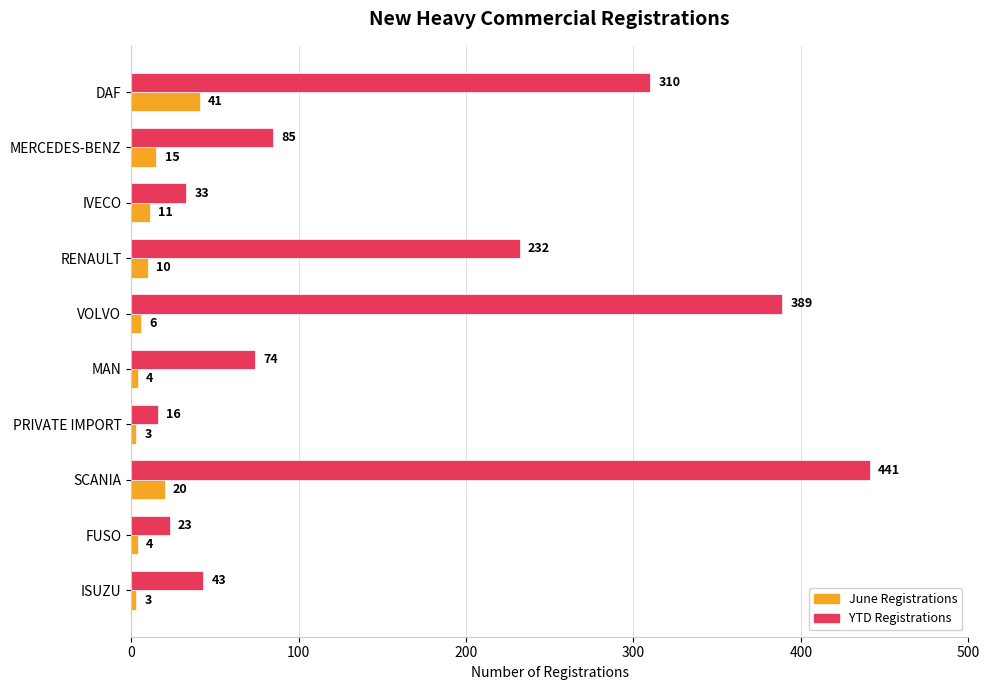

Where is June Registrations nearest to the value 22?

SCANIA